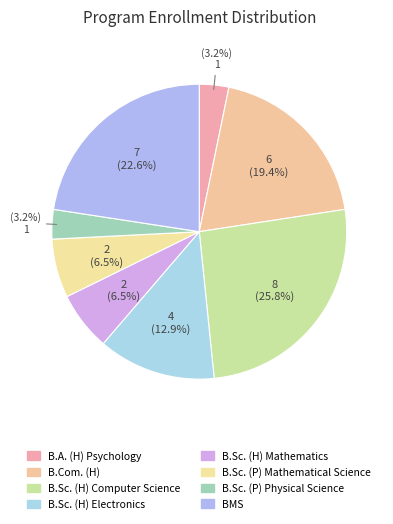

What is the total percentage of B.Sc. (P) Mathematical Science and B.Com. (H)?

25.8%